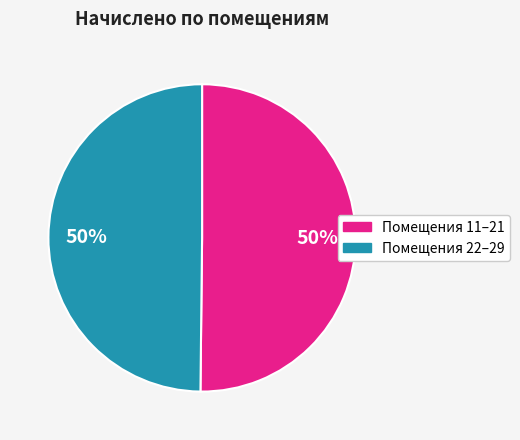

To the nearest percent, what is the average slice percentage?

50%